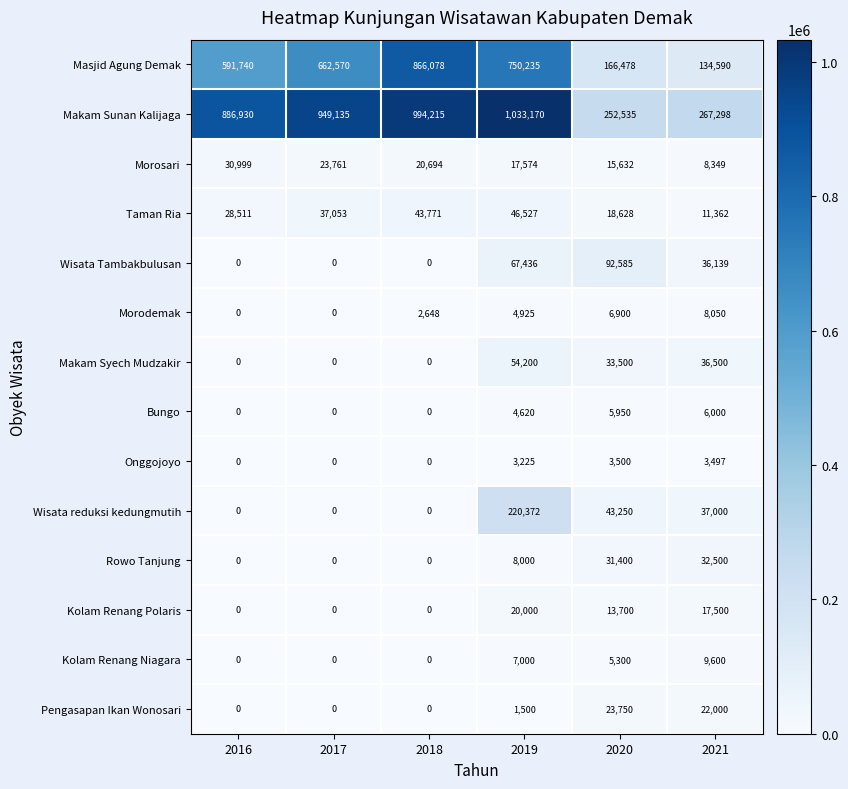

Where is Wisata reduksi kedungmutih nearest to the value 110186?

2020